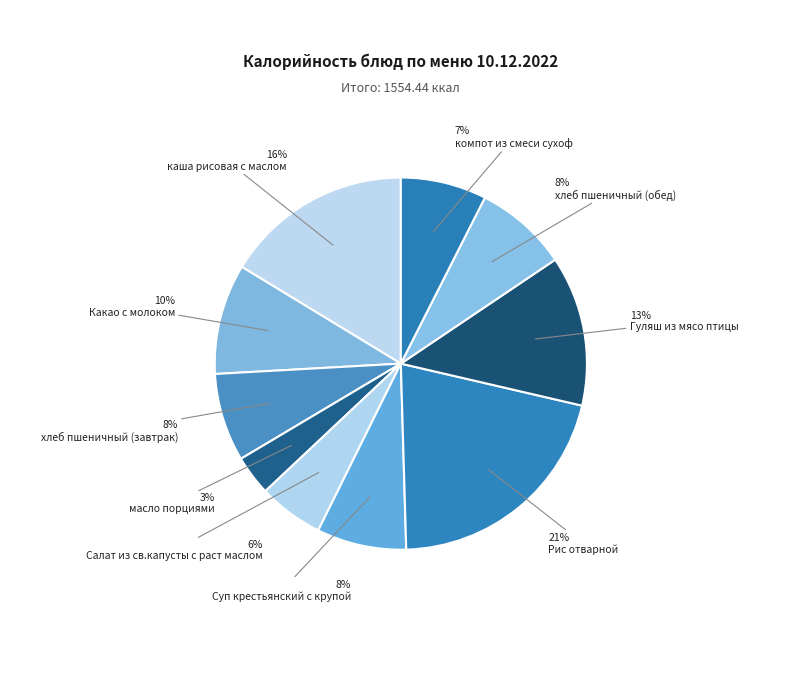

How many slices are in this pie chart?

10